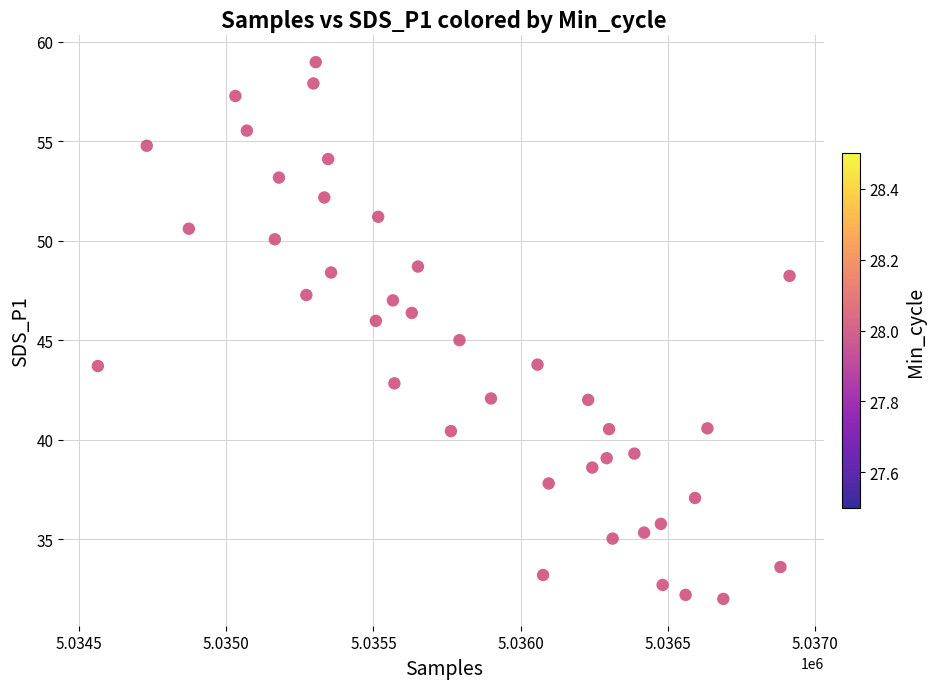

What is the range of X values (max minus min)?

2349.0